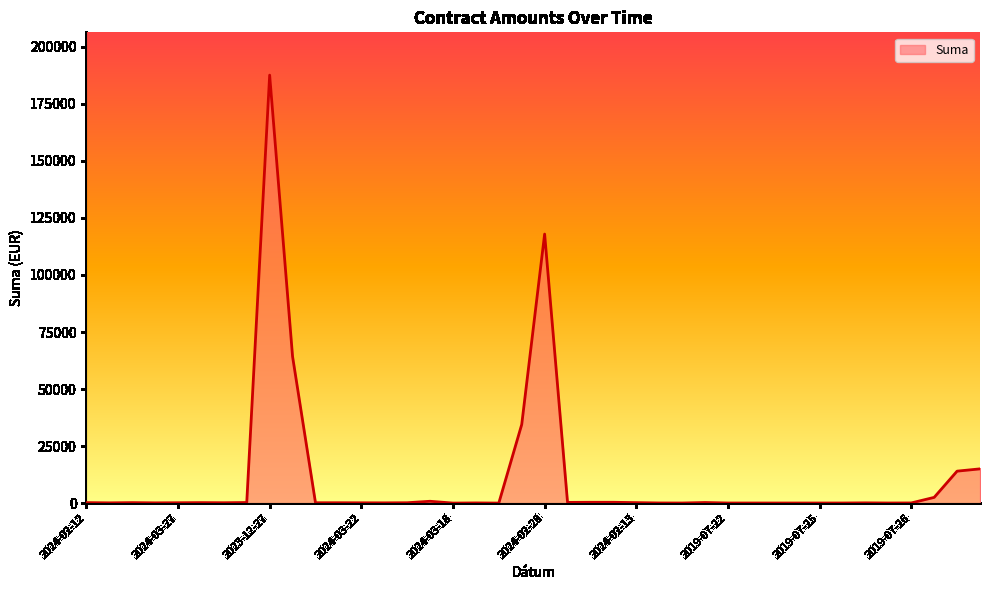

What is the greatest value displayed?

187629.6